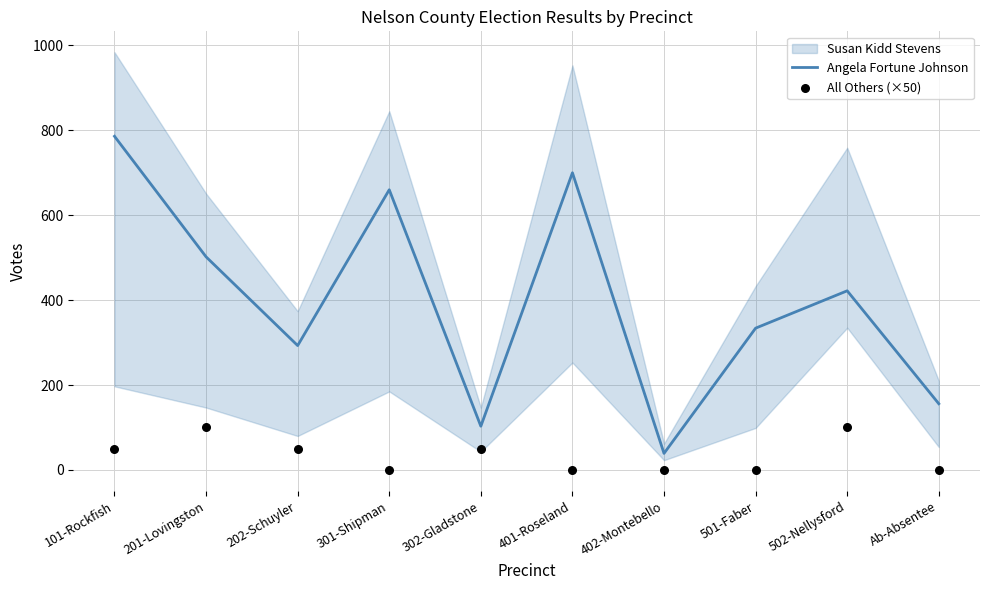

What is the maximum value for Angela Fortune Johnson?

786